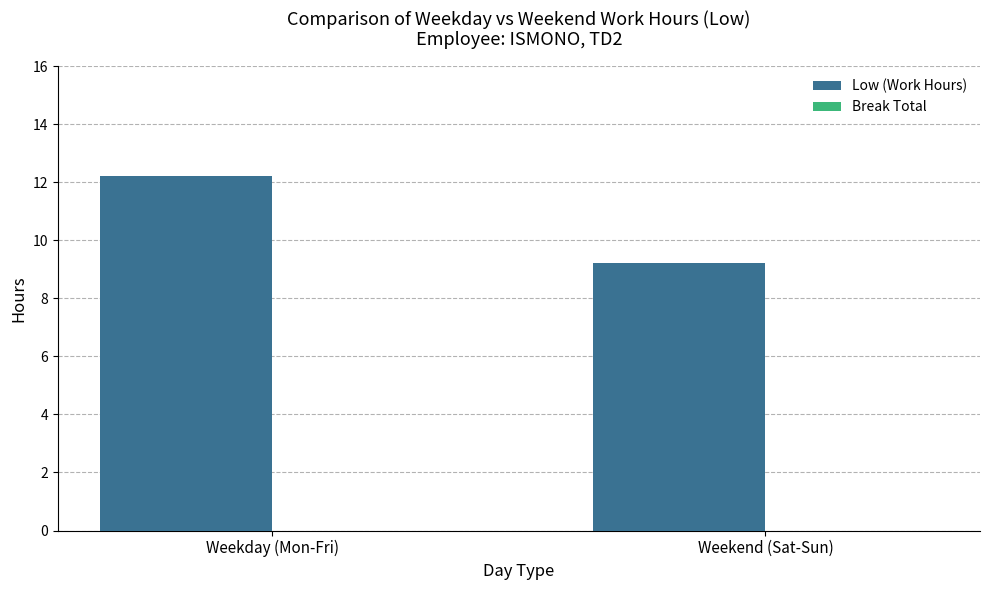

Rank the categories by value from highest to lowest.

Weekday (Mon-Fri), Weekend (Sat-Sun)